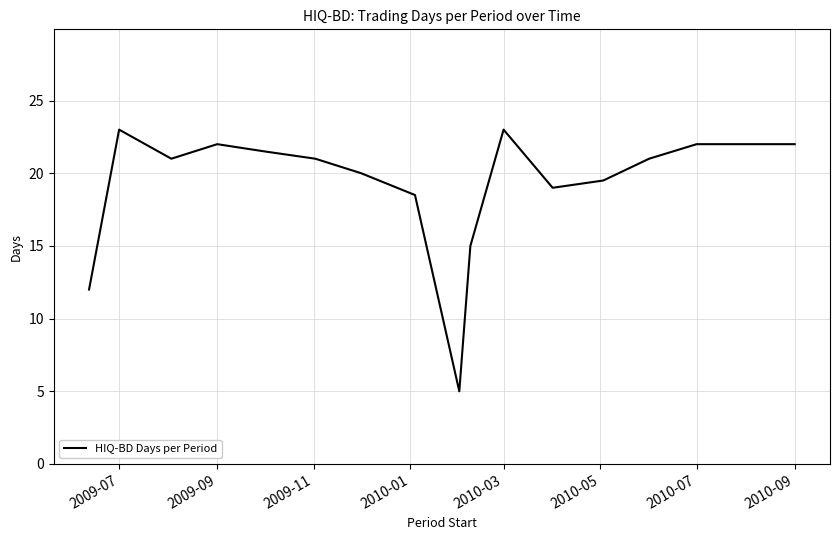

How many lines are shown in the chart?

1